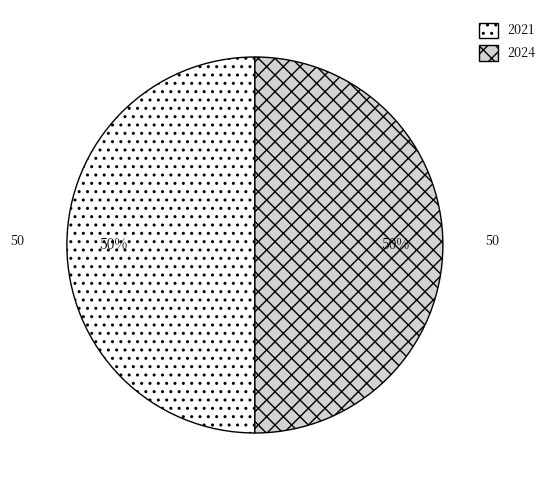

The 2021 slice represents 50% of the pie. True or false?

True